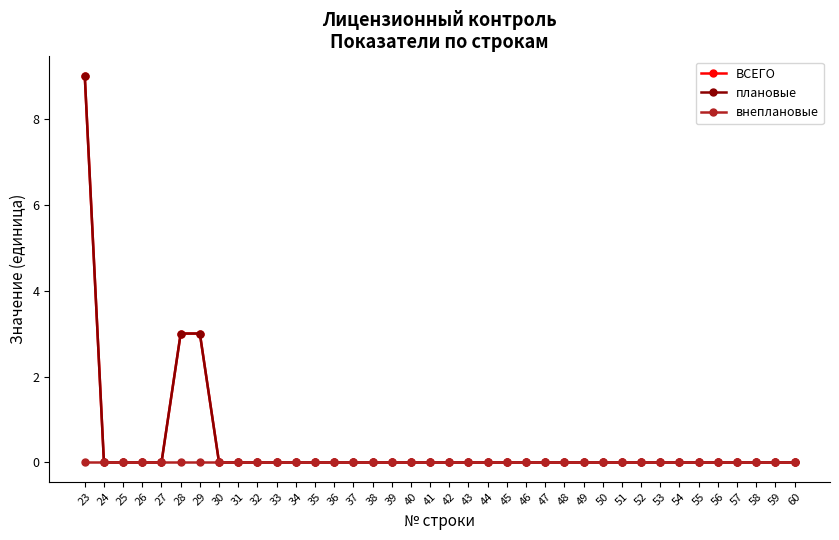

Is this an area chart (filled region under the line)?

No